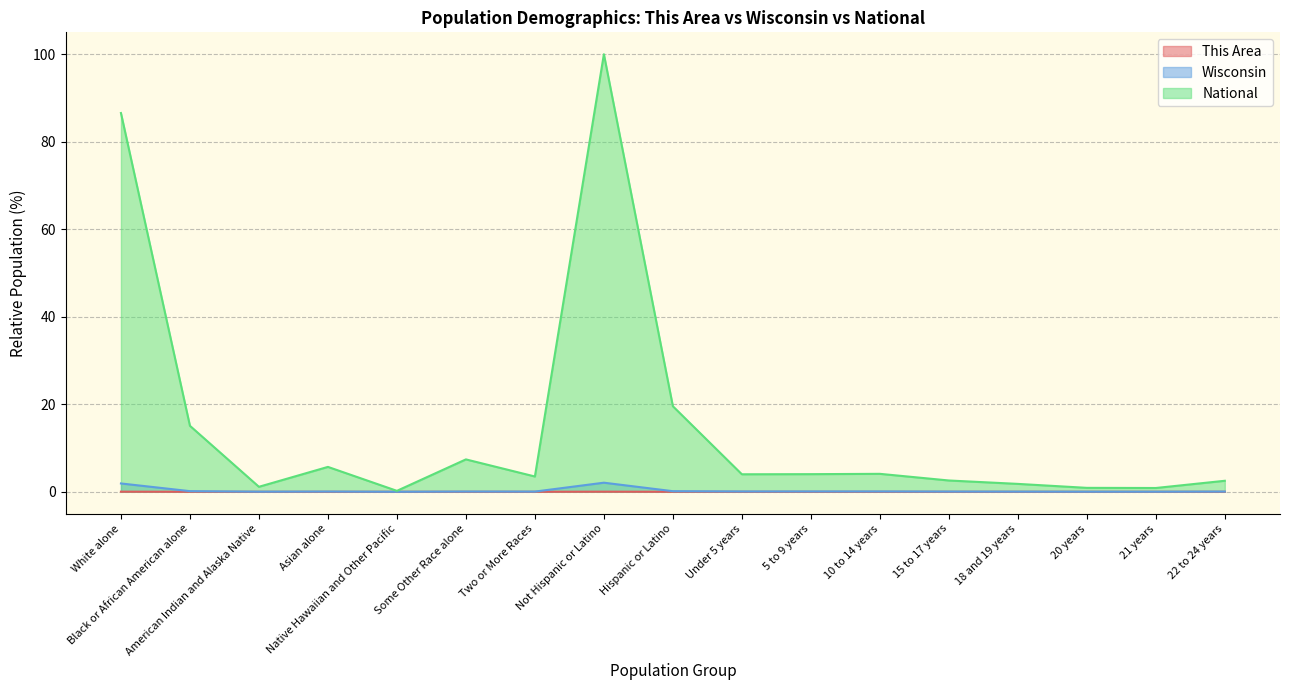

What is the label of the 7th point from the left?

Two or More Races